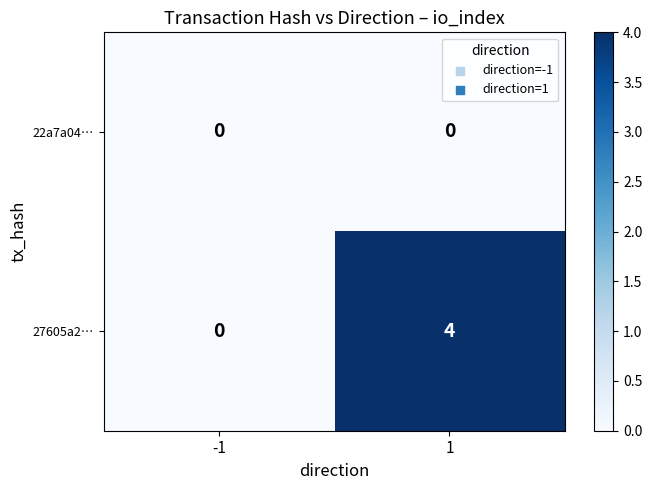

True or false: 27605a2… has a value of 0 at -1.

True